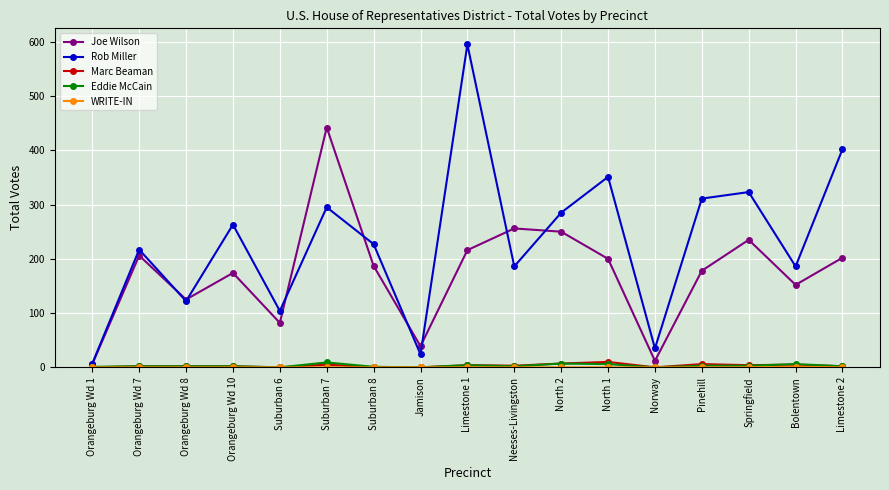

What is the sum of all Eddie McCain values?

50